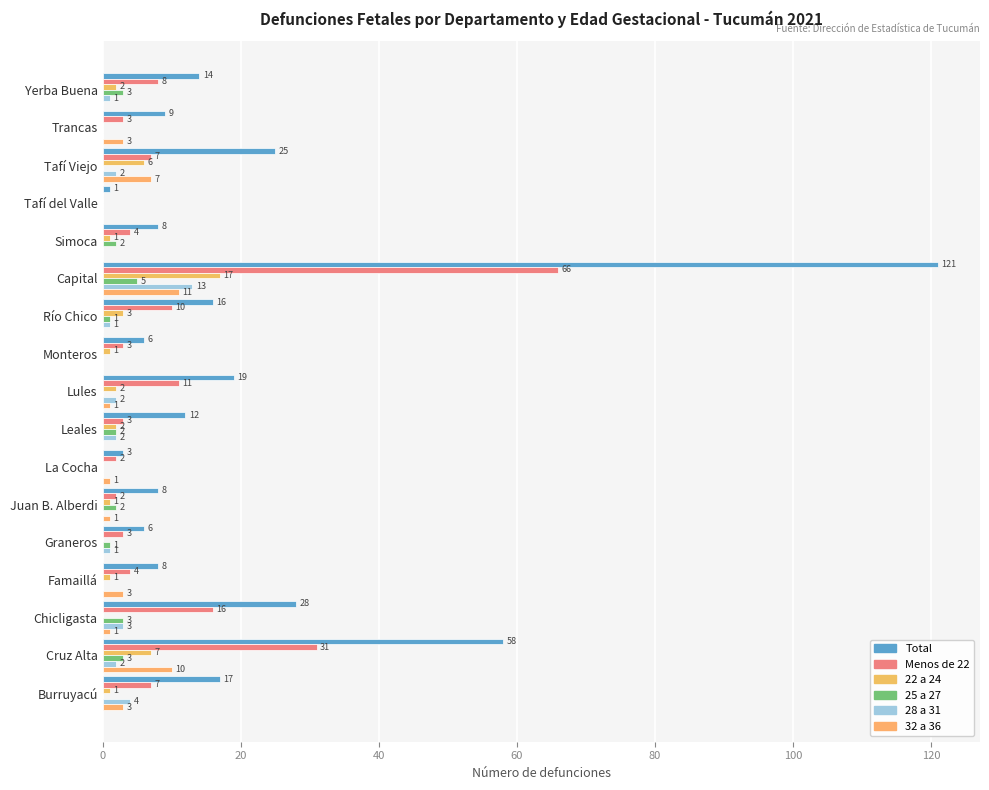

What is the average value of the 32 a 36 series?

2